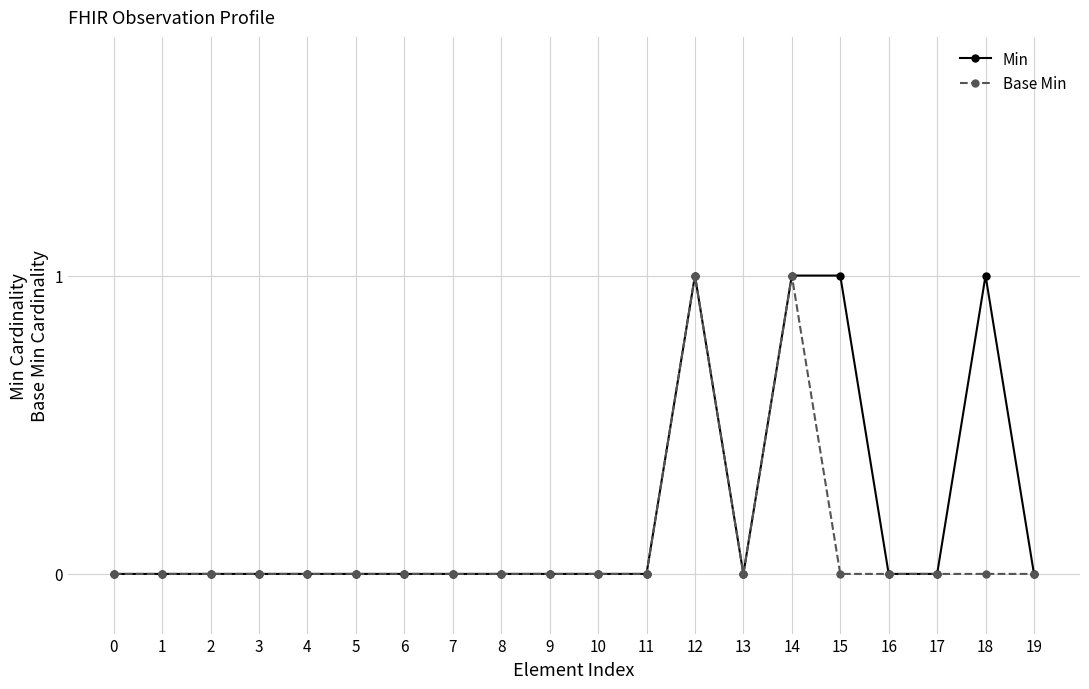

At 18, list the series in order from smallest to largest.

Base Min, Min